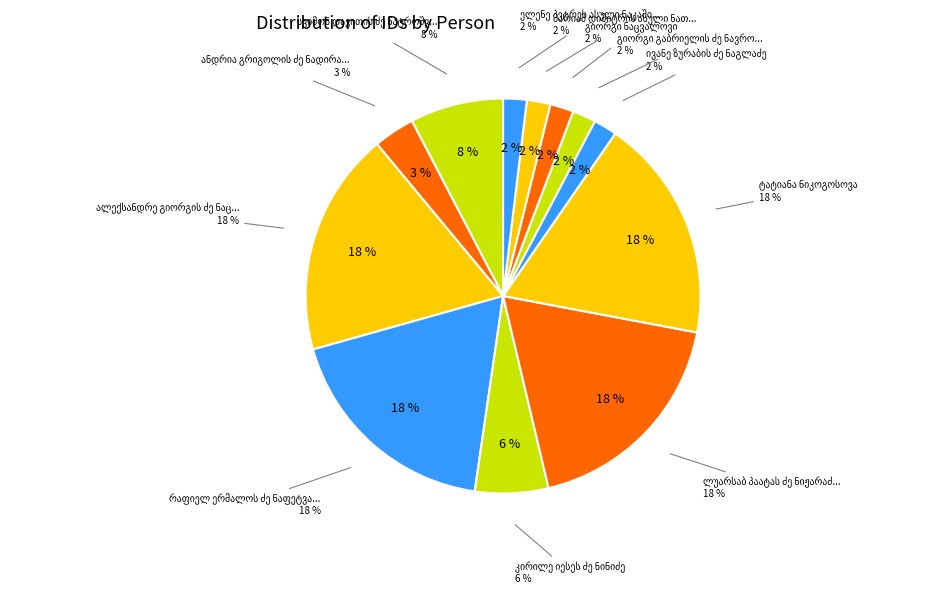

To the nearest percent, what portion does ალექსანდრე გიორგის ძე ნაცვლიშვილი represent?

18%